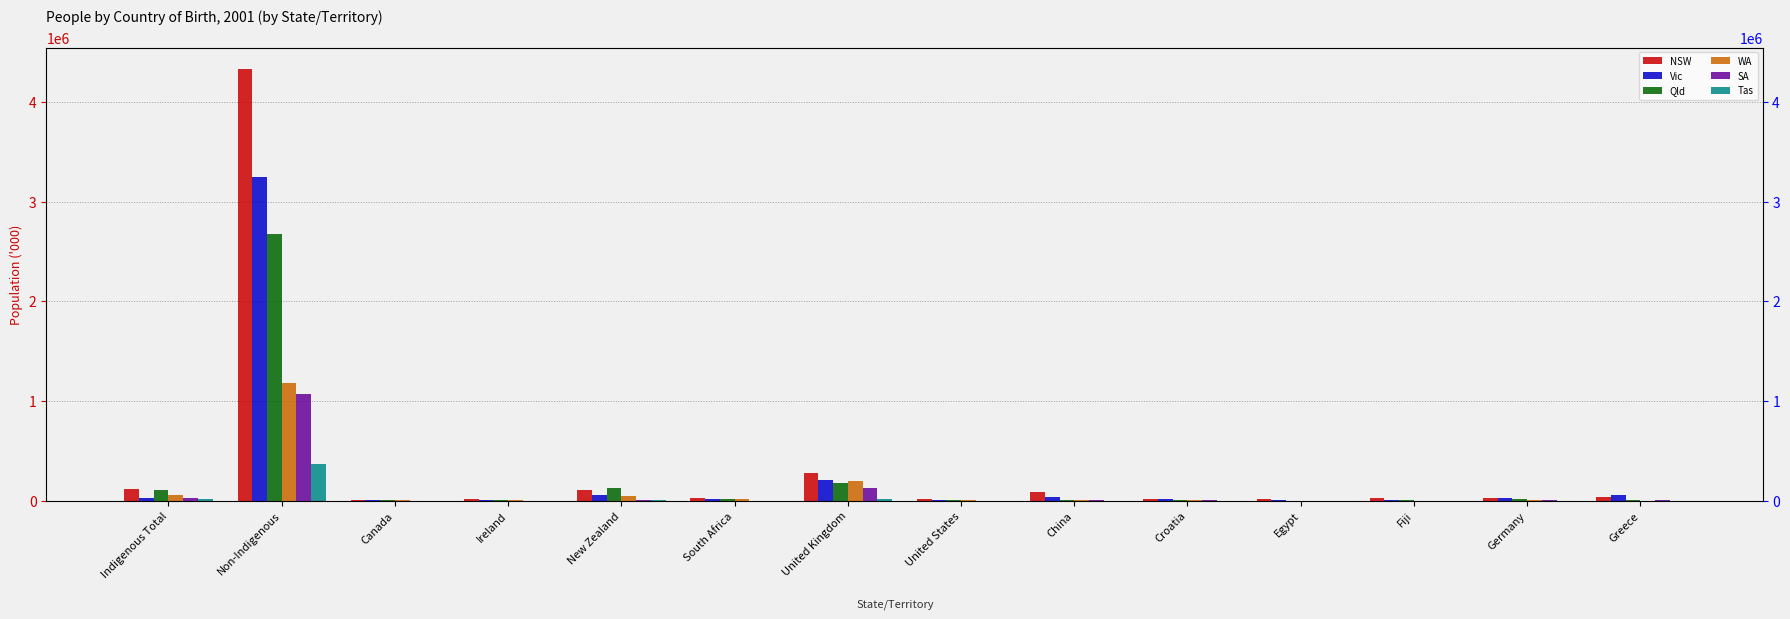

What is the label of the 7th bar from the left?

United Kingdom